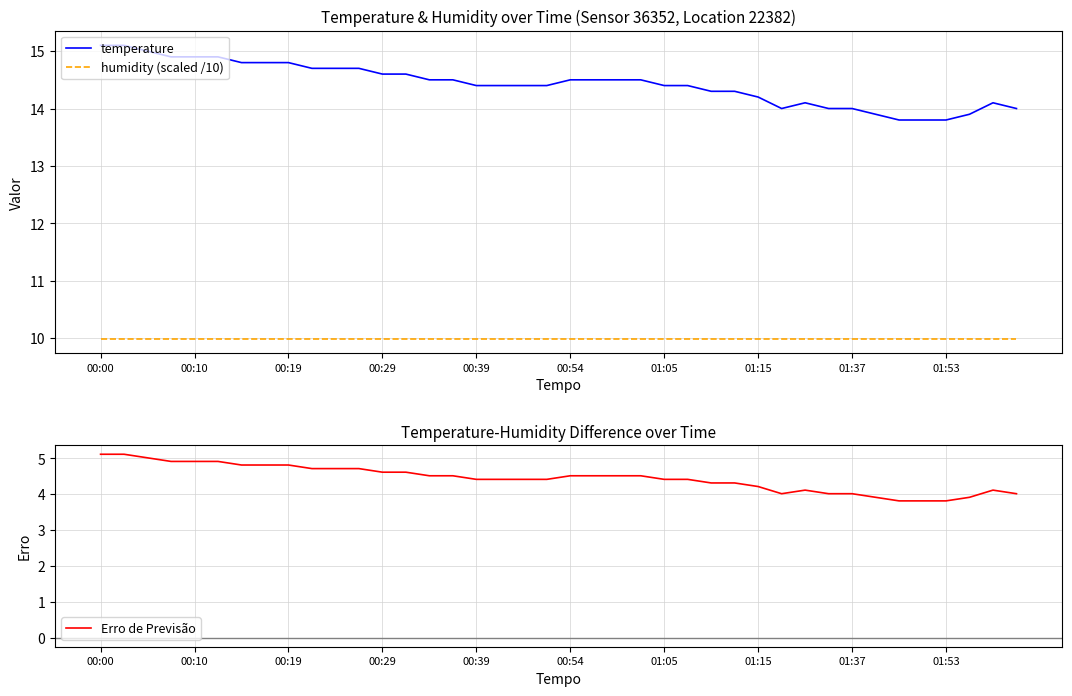

List the series in order of their overall mean, lowest first.

Erro de Previsão, humidity (scaled /10), temperature